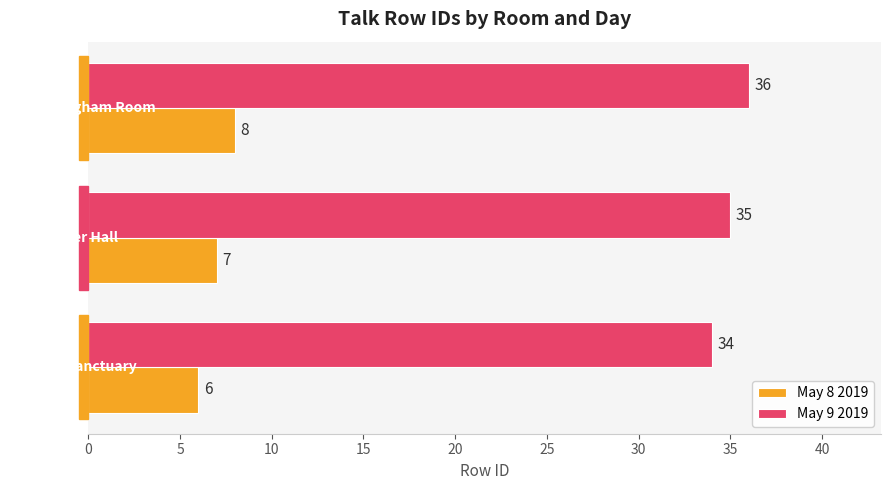

How many May 9 2019 values are between 34 and 36?

3